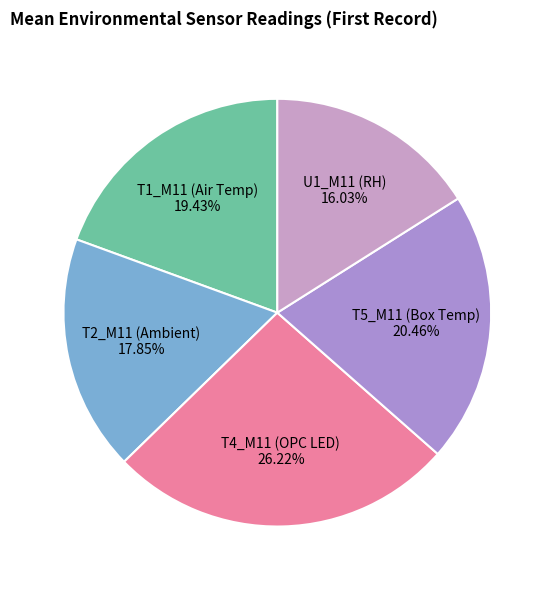

Which category has the biggest portion of the pie?

T4_M11 (OPC LED)